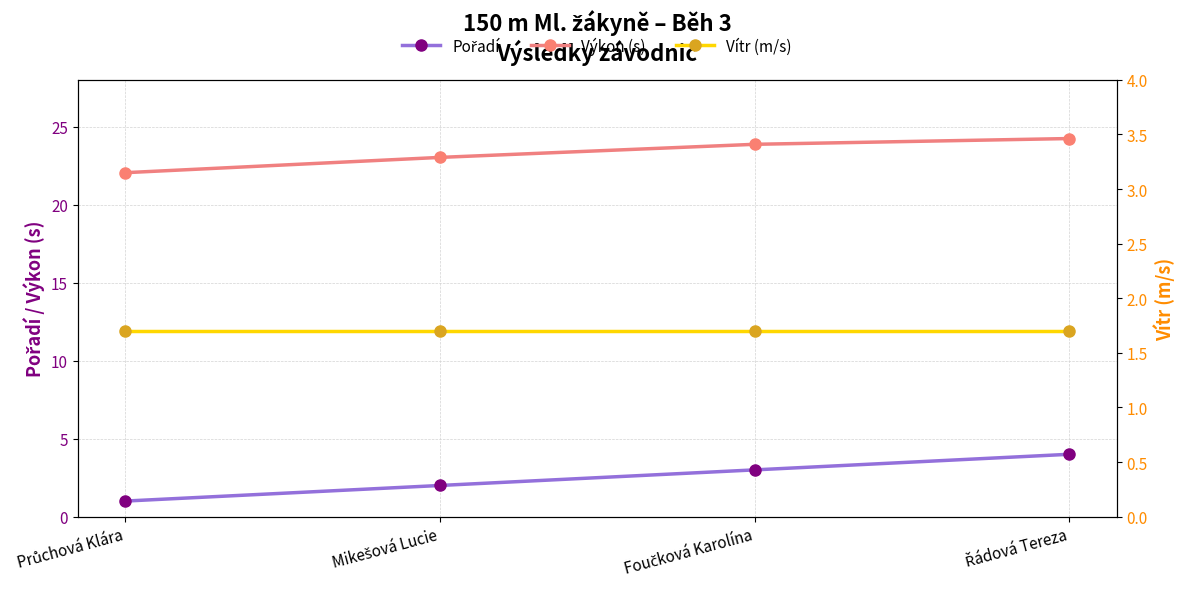

What is the highest value of the Pořadí series?

4.0